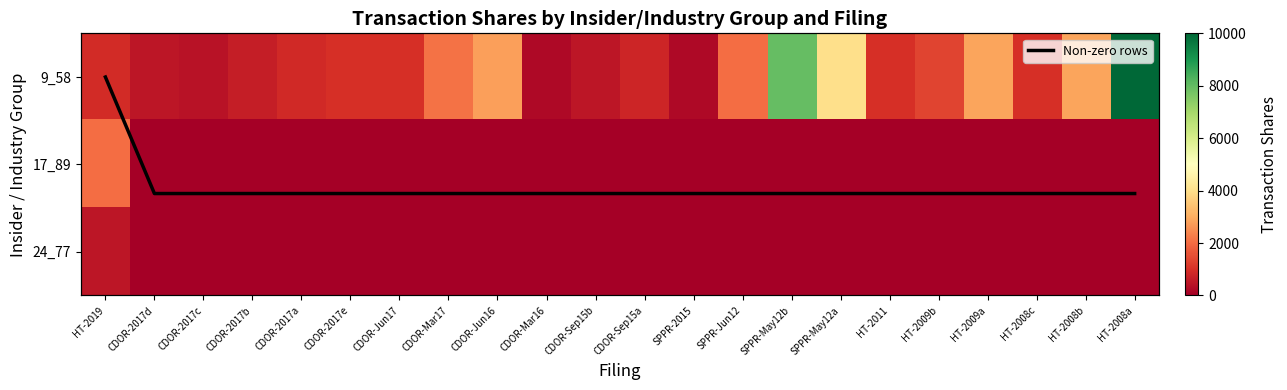

Read the Non-zero rows value at SPPR-May12a.

0.7